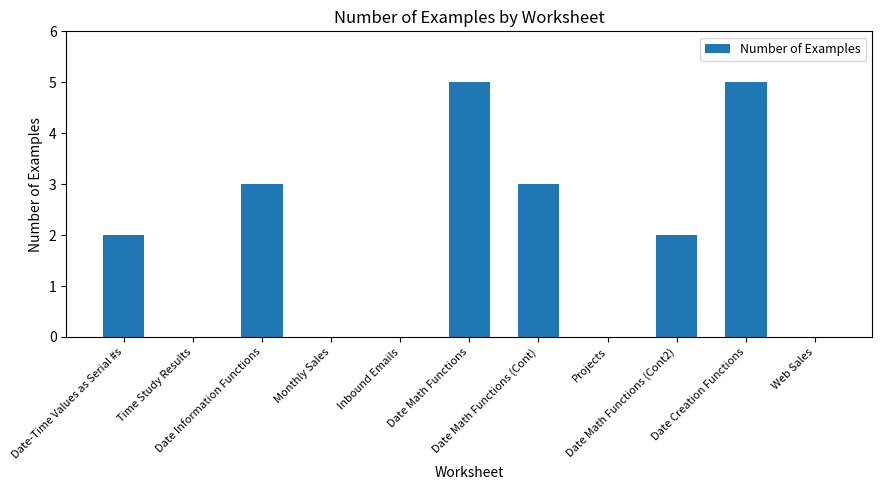

What is the maximum value shown in the chart?

5